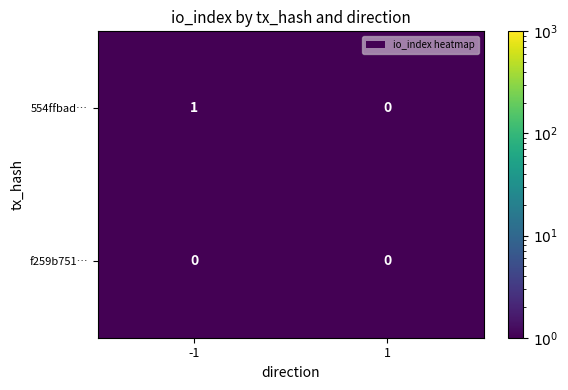

True or false: 554ffbad… has a value of 1 at -1.

True